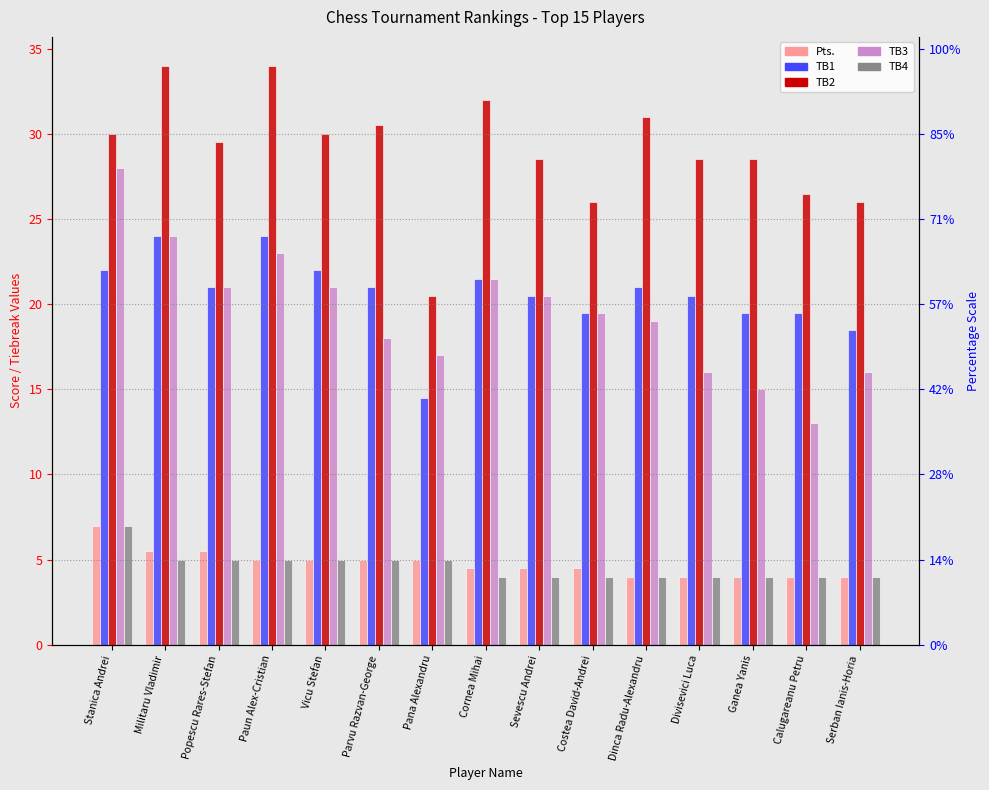

What is the difference between the maximum and minimum values in the TB2 series?

13.5